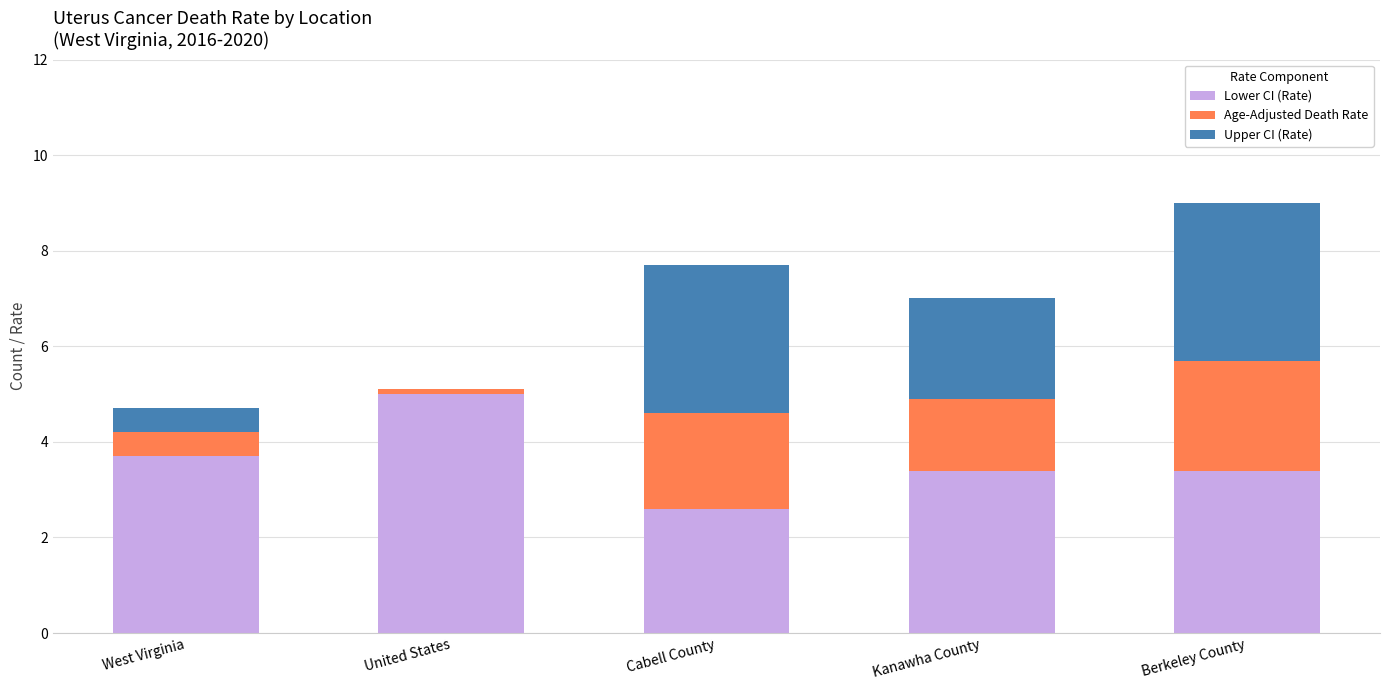

At which label does Lower CI (Rate) reach its peak?

United States